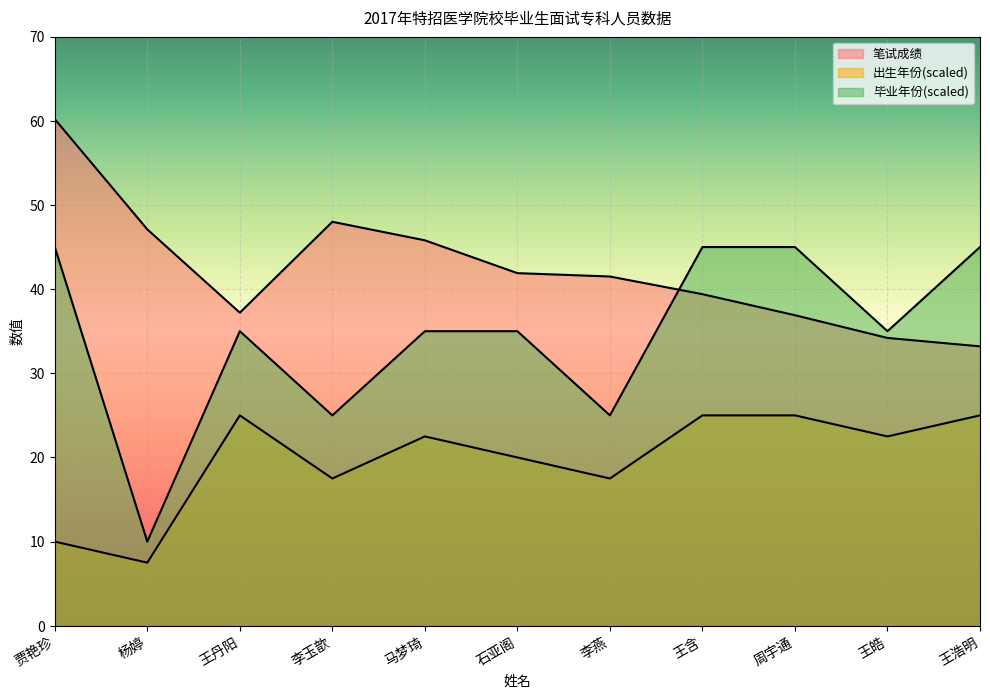

Reading left to right, extract all data points from this chart.

笔试成绩: 贾艳珍=60.2	杨婷=47.1	王丹阳=37.2	李玉歆=48.0	马梦琦=45.8	石亚阁=41.9	李燕=41.5	王含=39.4	周宇通=36.9	王皓=34.2	王浩明=33.2
出生年份: 贾艳珍=10.0	杨婷=7.5	王丹阳=25.0	李玉歆=17.5	马梦琦=22.5	石亚阁=20.0	李燕=17.5	王含=25.0	周宇通=25.0	王皓=22.5	王浩明=25.0
毕业年份: 贾艳珍=45.0	杨婷=10.0	王丹阳=35.0	李玉歆=25.0	马梦琦=35.0	石亚阁=35.0	李燕=25.0	王含=45.0	周宇通=45.0	王皓=35.0	王浩明=45.0